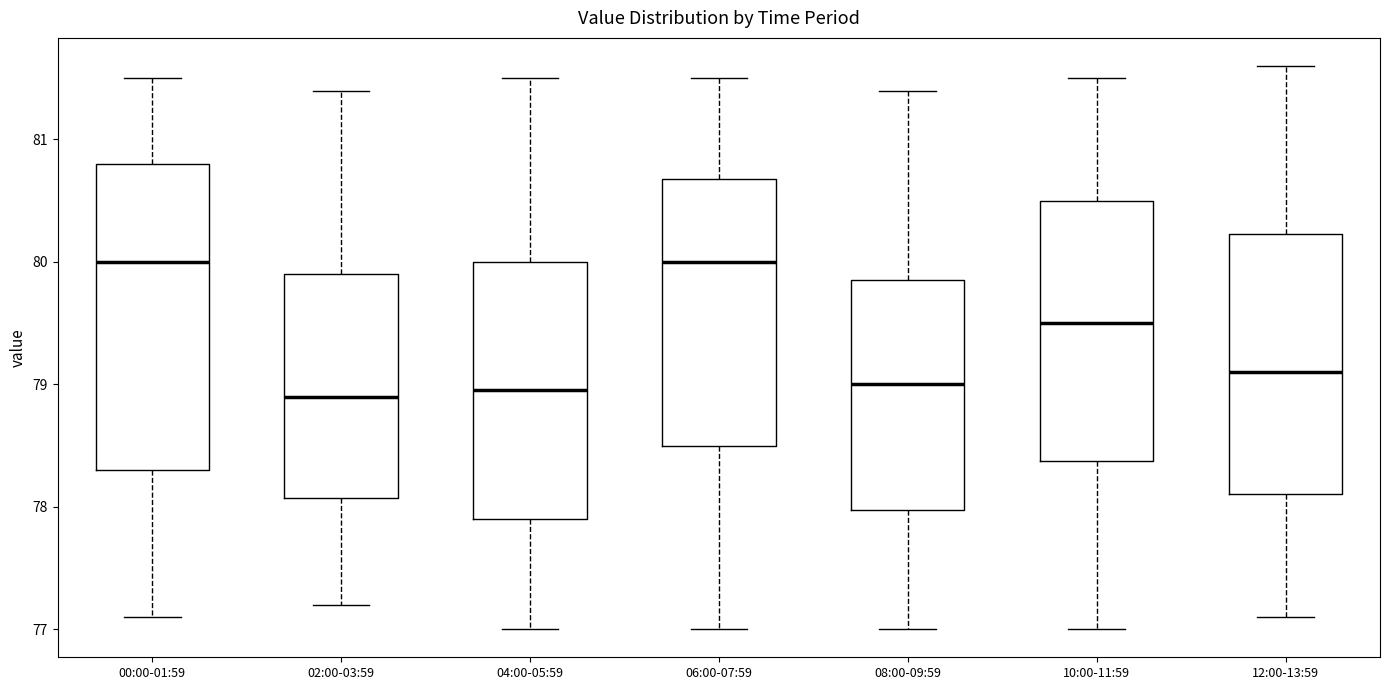

Reading left to right, read every box against the y-axis: the position of its median line, the range the box covers, and the ends of its whiskers. The values are not printed on the chart, so give them approximately, as read against the axis.

00:00-01:59: median 80.0, box 78.3 to 80.8, whiskers 77.1 to 81.5
02:00-03:59: median 78.9, box 78.1 to 79.9, whiskers 77.2 to 81.4
04:00-05:59: median 79.0, box 77.9 to 80.0, whiskers 77.0 to 81.5
06:00-07:59: median 80.0, box 78.5 to 80.7, whiskers 77.0 to 81.5
08:00-09:59: median 79.0, box 78.0 to 79.9, whiskers 77.0 to 81.4
10:00-11:59: median 79.5, box 78.4 to 80.5, whiskers 77.0 to 81.5
12:00-13:59: median 79.1, box 78.1 to 80.2, whiskers 77.1 to 81.6